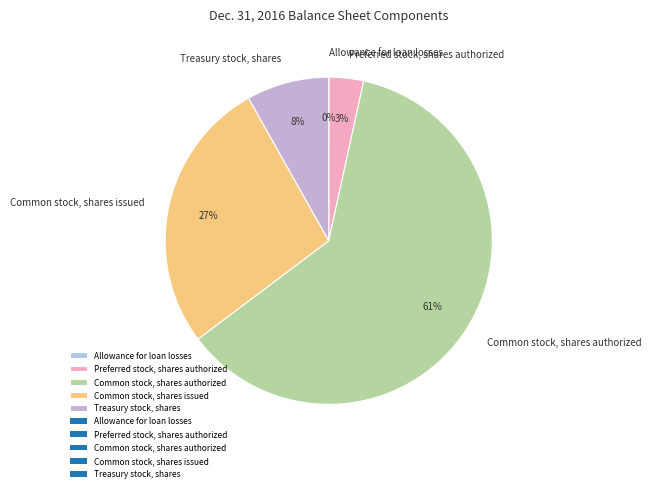

Which slice represents more than half of the pie?

Common stock, shares authorized